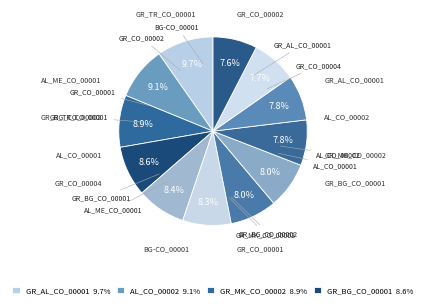

How many segments does this pie chart have?

12